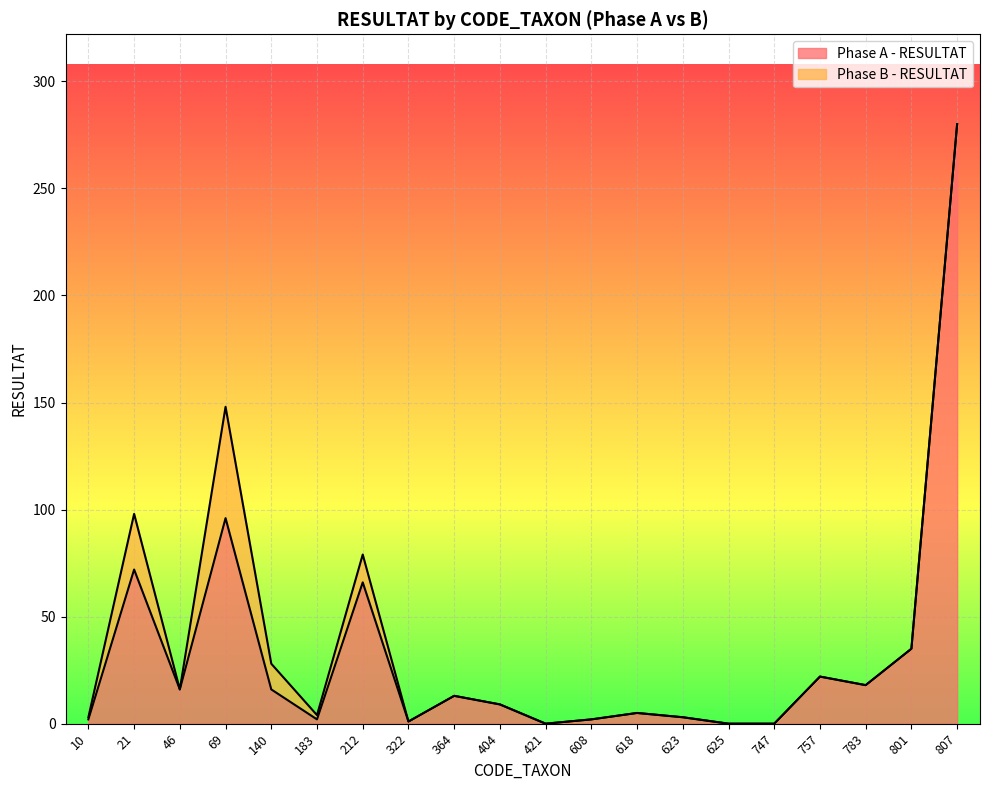

True or false: the data shows 0 at 322.

False